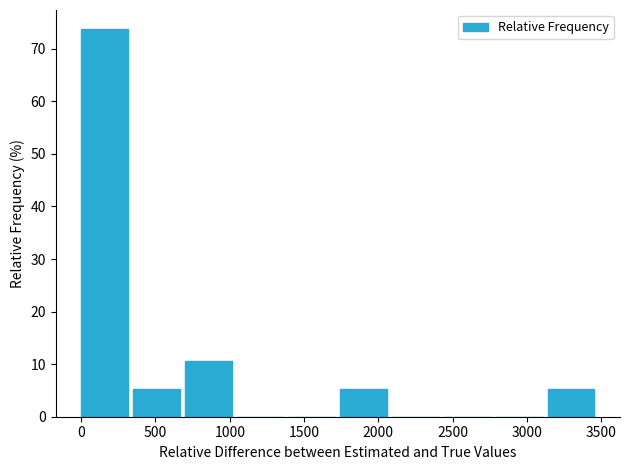

Reading left to right, transcribe this chart: for each bar, give the range it covers on the x-axis and its height. Neither the bar edges nor the heights are printed on the chart, so give them approximately, as read against the axes.

0 to 350: 74
350 to 700: 5
700 to 1050: 11
1050 to 1400: 0
1400 to 1750: 0
1750 to 2100: 5
2100 to 2450: 0
2450 to 2800: 0
2800 to 3150: 0
3150 to 3500: 5